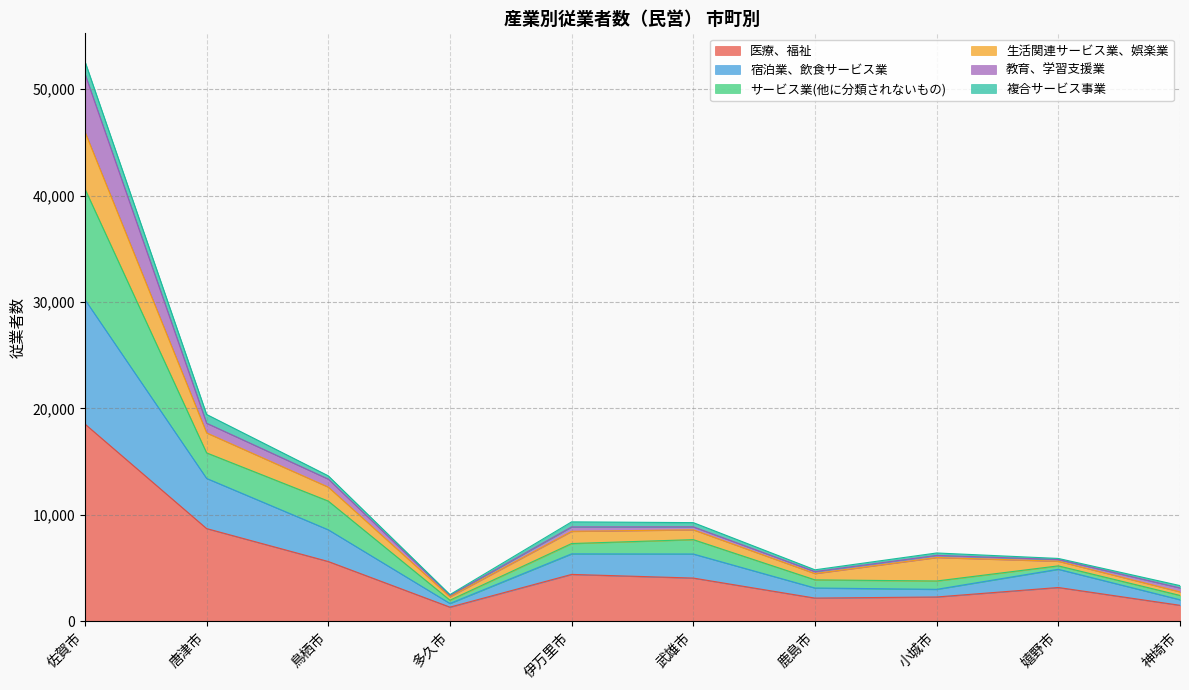

In 宿泊業、飲食サービス業, how many points are lower than both neighbors (excluding endpoints)?

2